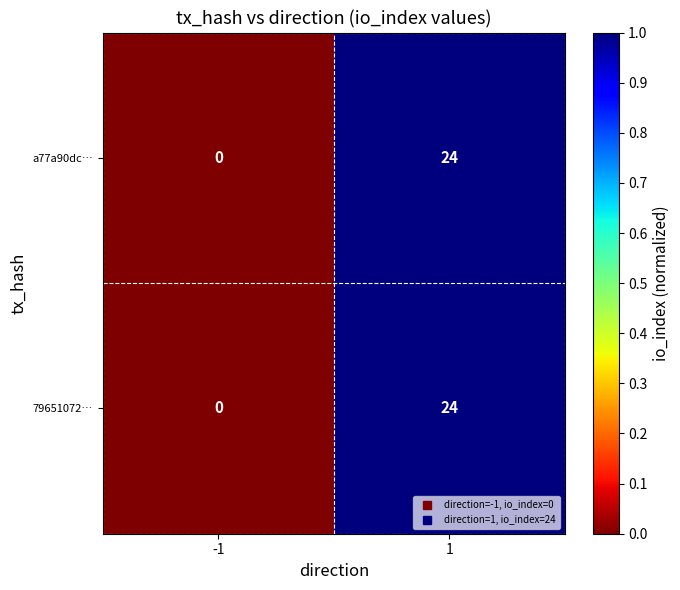

True or false: a77a90dc… has a value of 0 at -1.

True